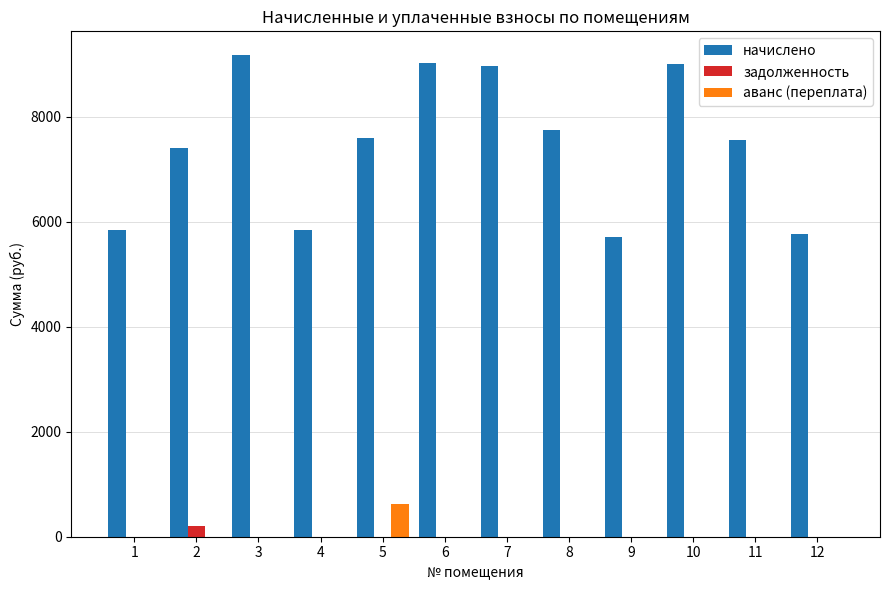

How many data points does each series have?

12